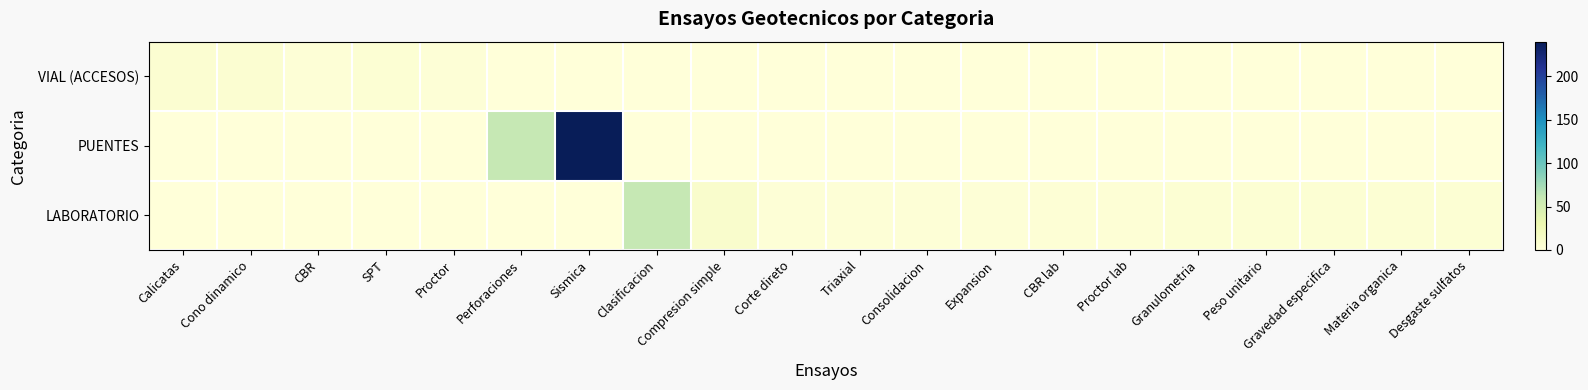

Rank the series by their maximum value, from lowest to highest.

VIAL (ACCESOS), LABORATORIO, PUENTES